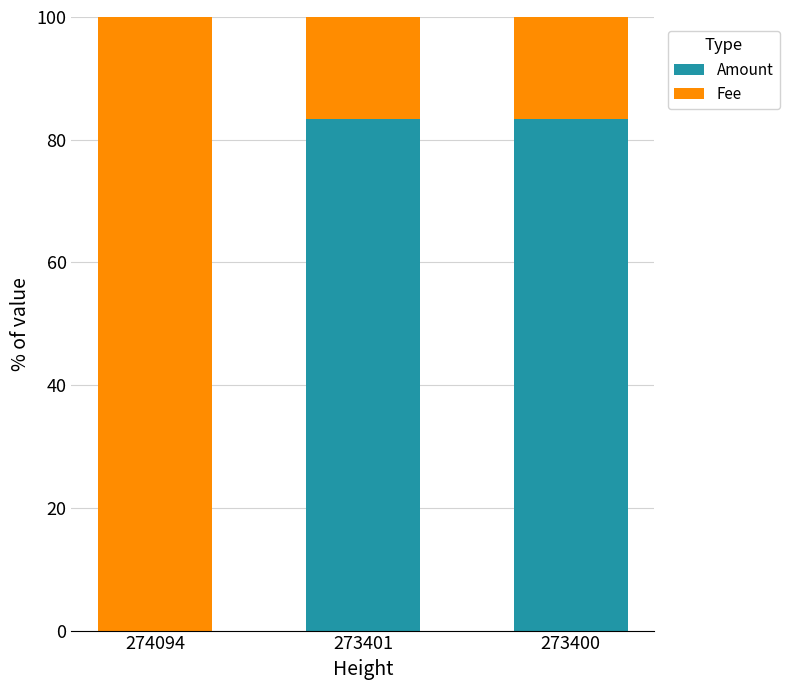

What is the total value across all series at 273401?

100.0